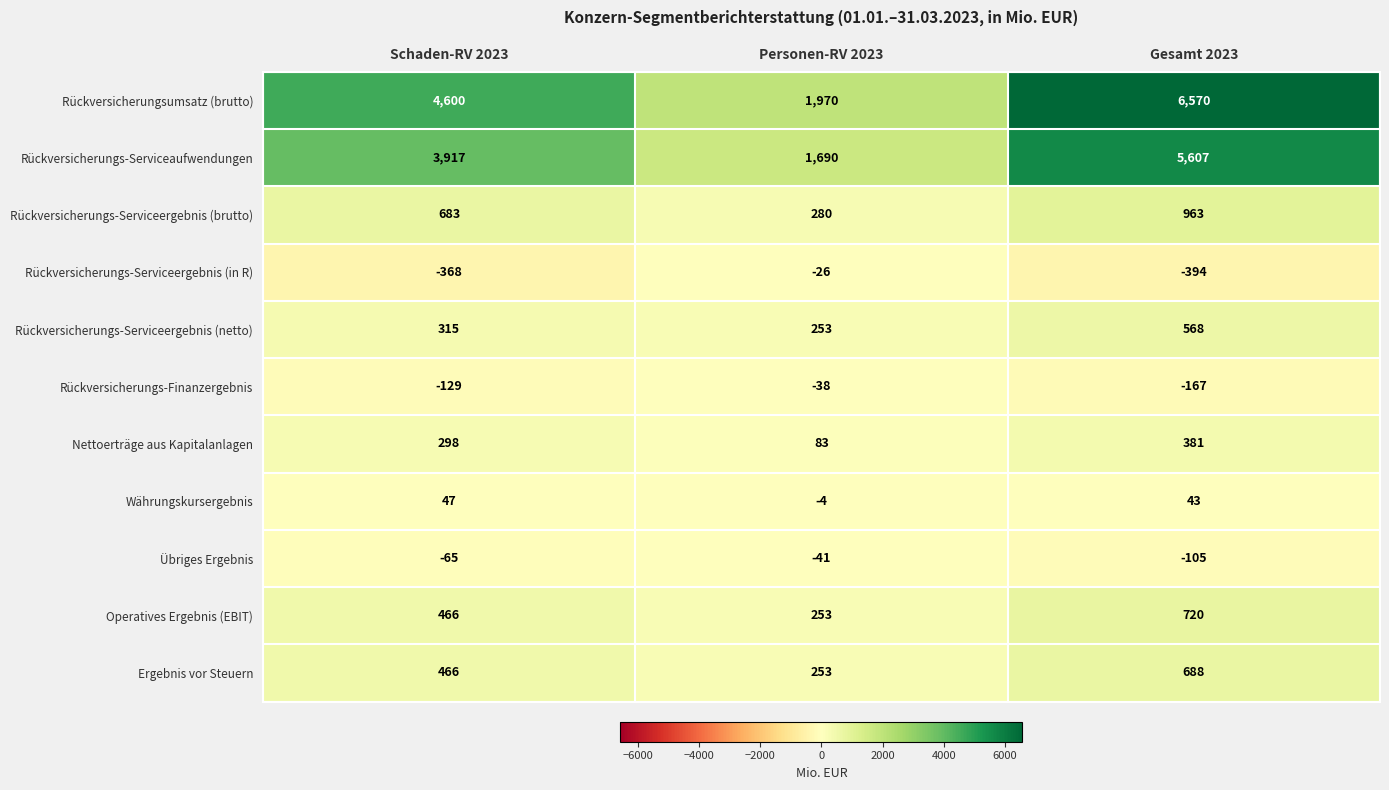

What is the total value across all series at Schaden-RV 2023?

10230